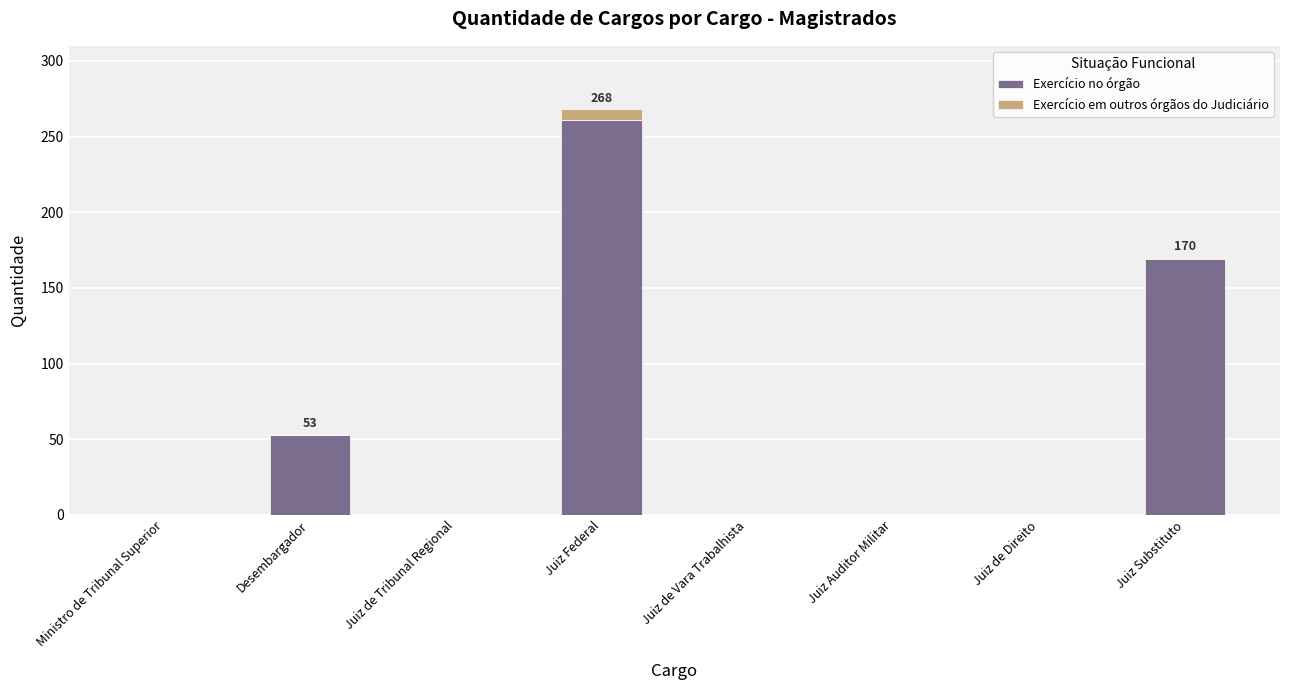

At which category is the sum across all series the highest?

Juiz Federal